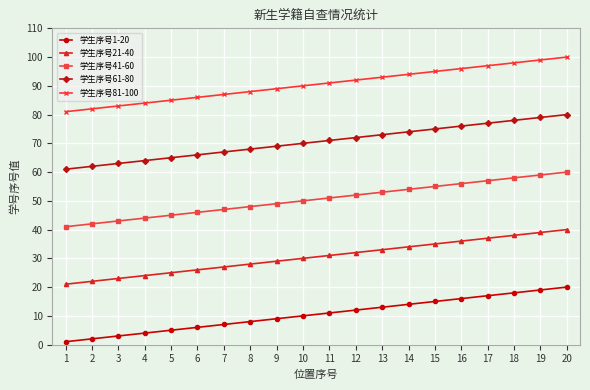

Reading left to right, extract all data points from this chart.

学生序号1-20: 1	2	3	4	5	6	7	8	9	10	11	12	13	14	15	16	17	18	19	20
学生序号21-40: 21	22	23	24	25	26	27	28	29	30	31	32	33	34	35	36	37	38	39	40
学生序号41-60: 41	42	43	44	45	46	47	48	49	50	51	52	53	54	55	56	57	58	59	60
学生序号61-80: 61	62	63	64	65	66	67	68	69	70	71	72	73	74	75	76	77	78	79	80
学生序号81-100: 81	82	83	84	85	86	87	88	89	90	91	92	93	94	95	96	97	98	99	100